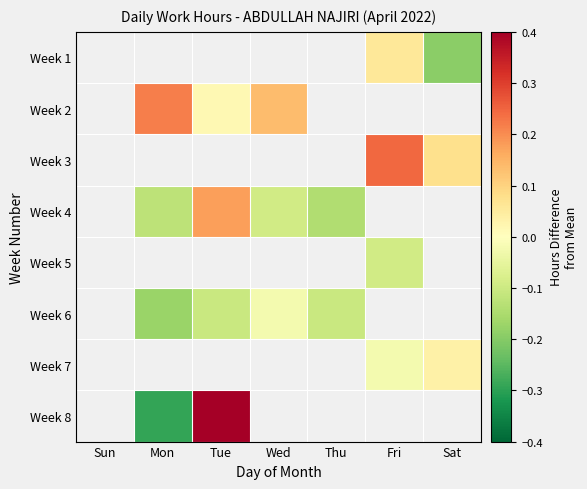

Which has a higher value, Sun or Fri?

Fri